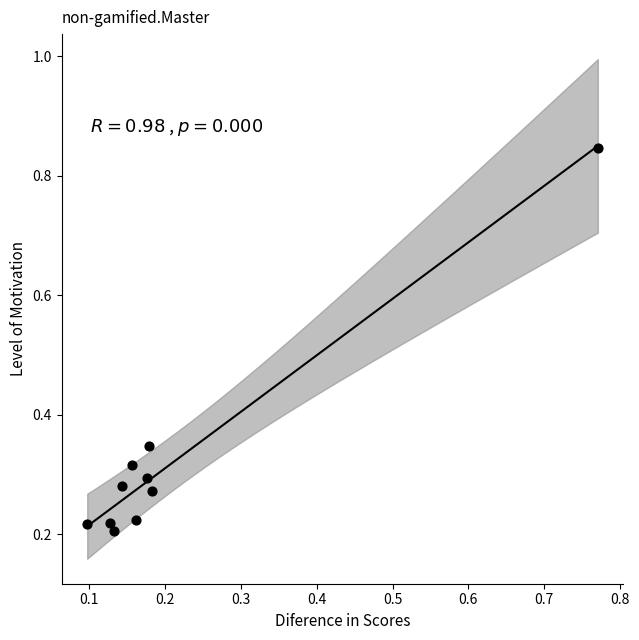

What is the range of X values (max minus min)?

0.7